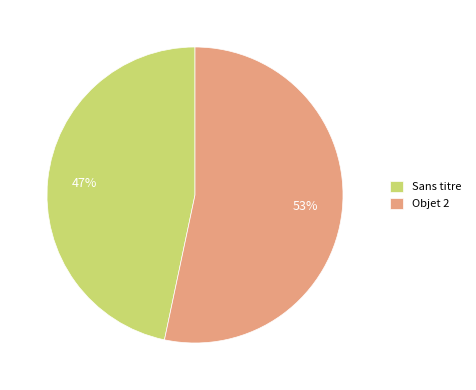

To the nearest percent, what percentage of the pie is Sans titre?

47%